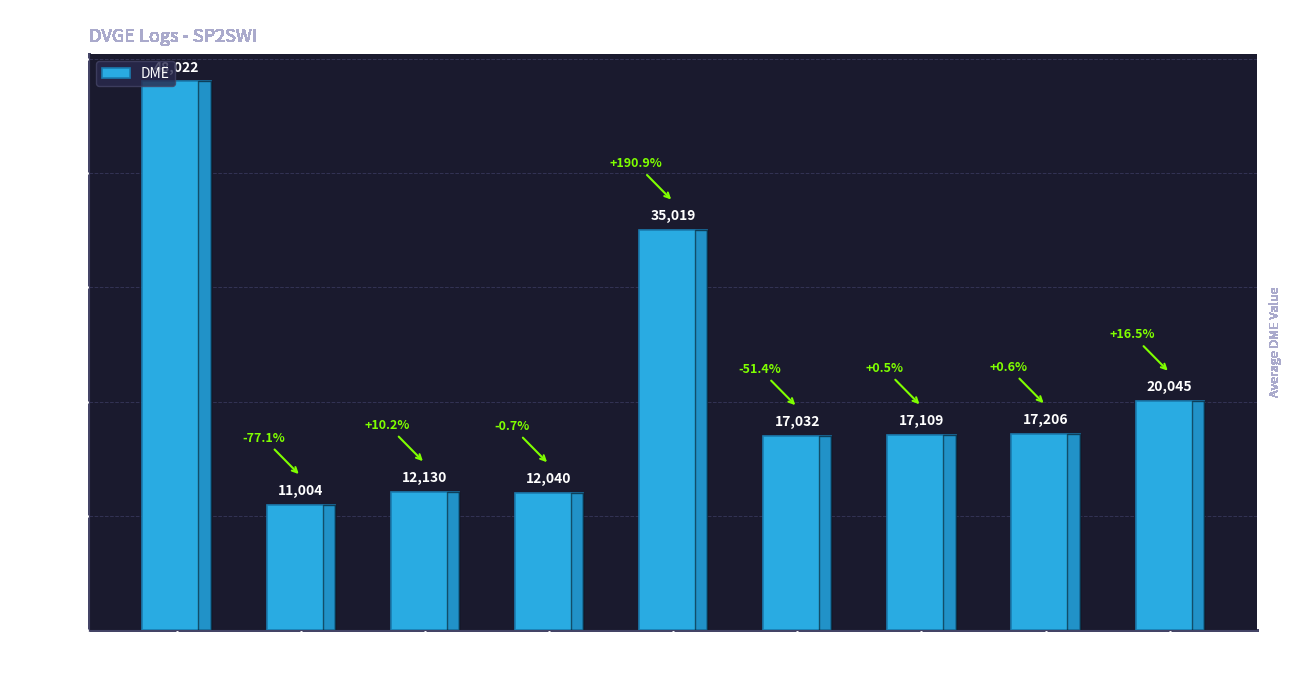

What is the average value?

21067